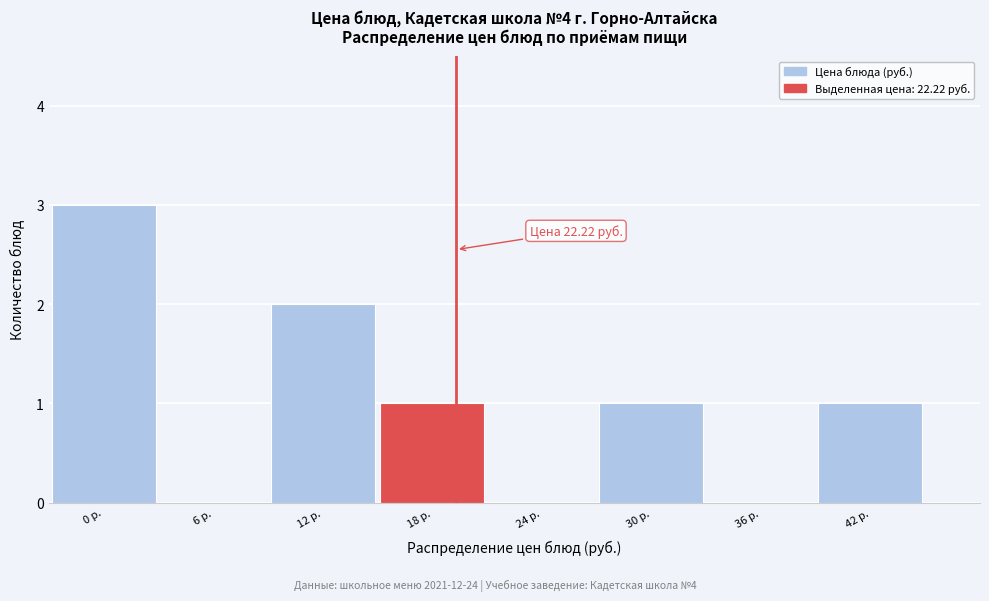

Reading right to left, what are all the values shown in this chart?

42 р.=1	36 р.=0	30 р.=1	24 р.=0	18 р.=1	12 р.=2	6 р.=0	0 р.=3